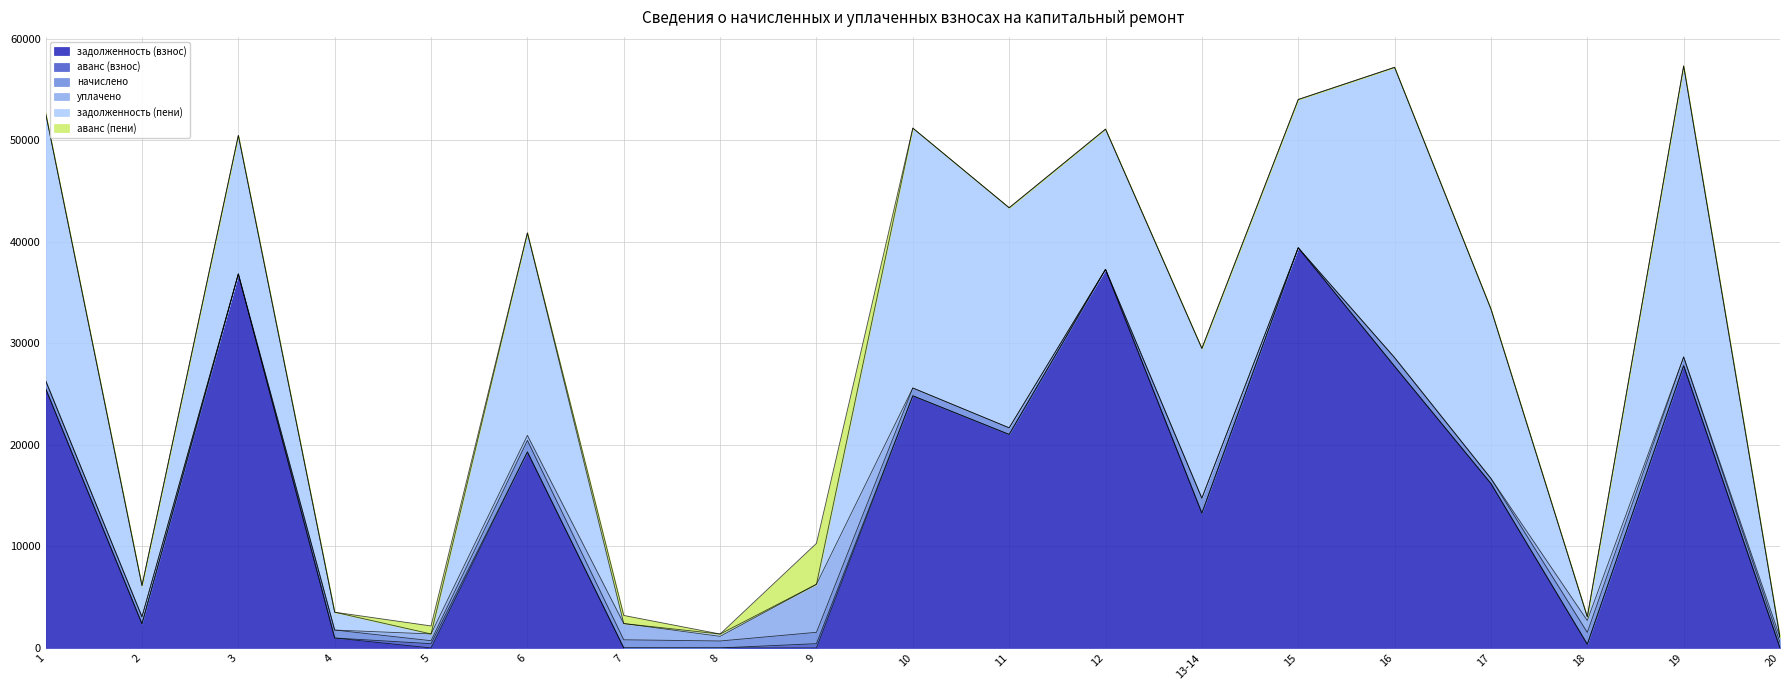

At which category is the sum across all series the highest?

19